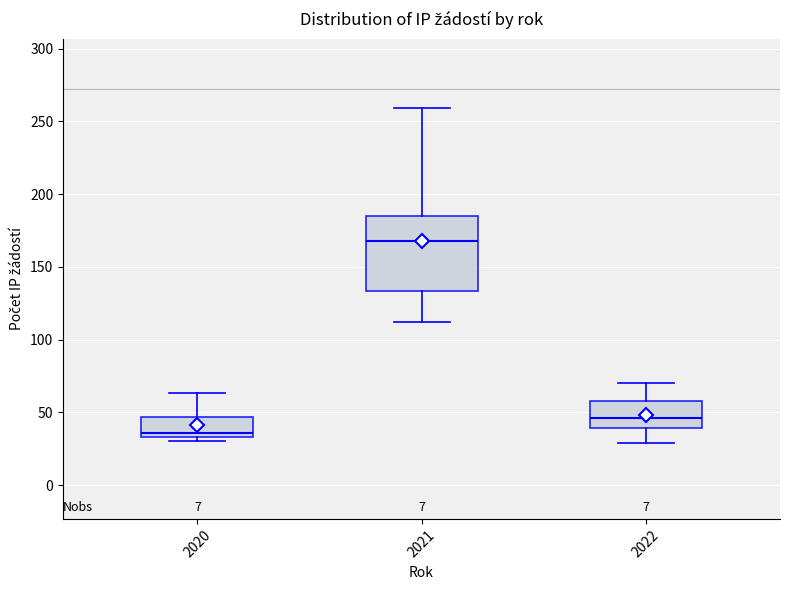

Which box's median line is the lowest?

2020